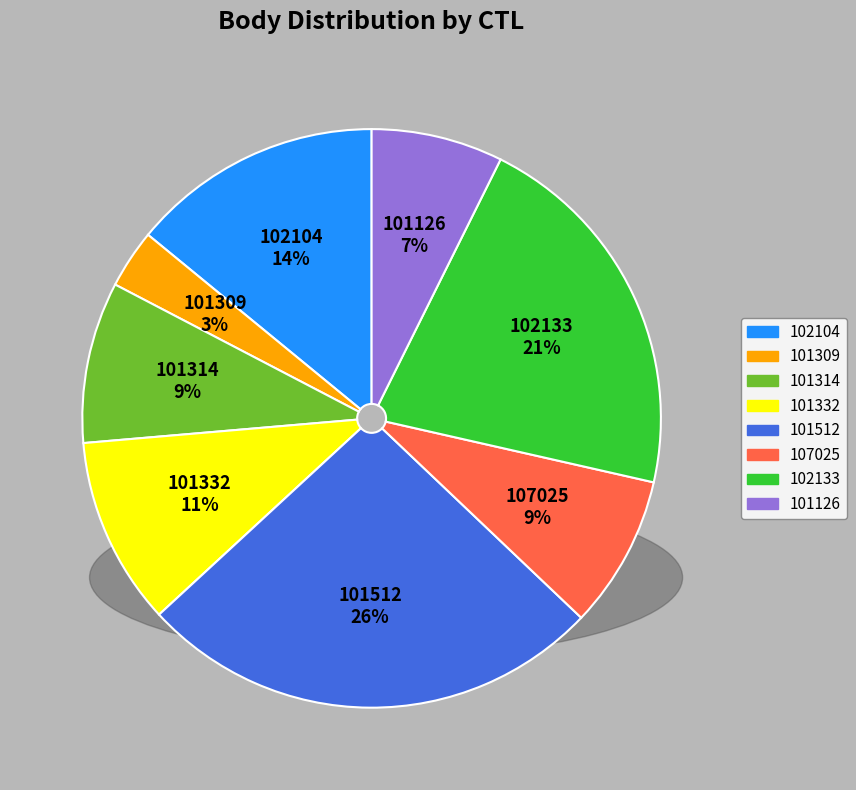

Which has a higher value, 101332 or 102133?

102133